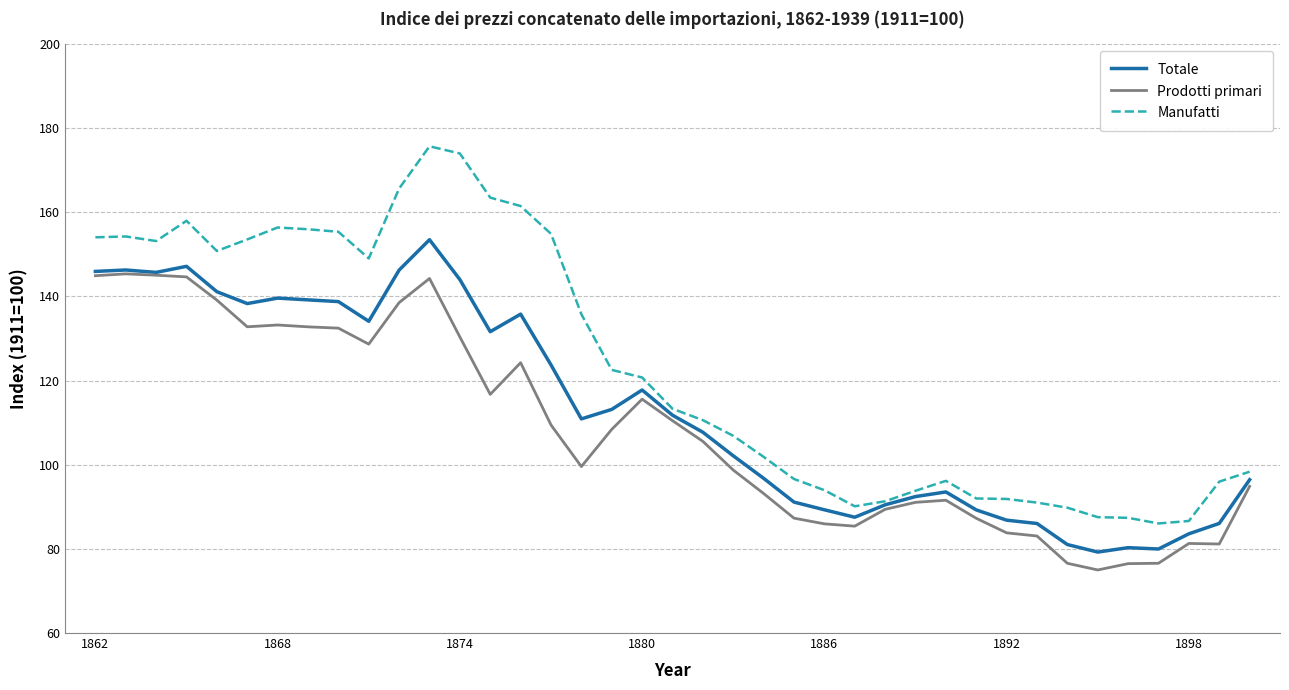

True or false: Prodotti primari and Manufatti cross at least once.

False